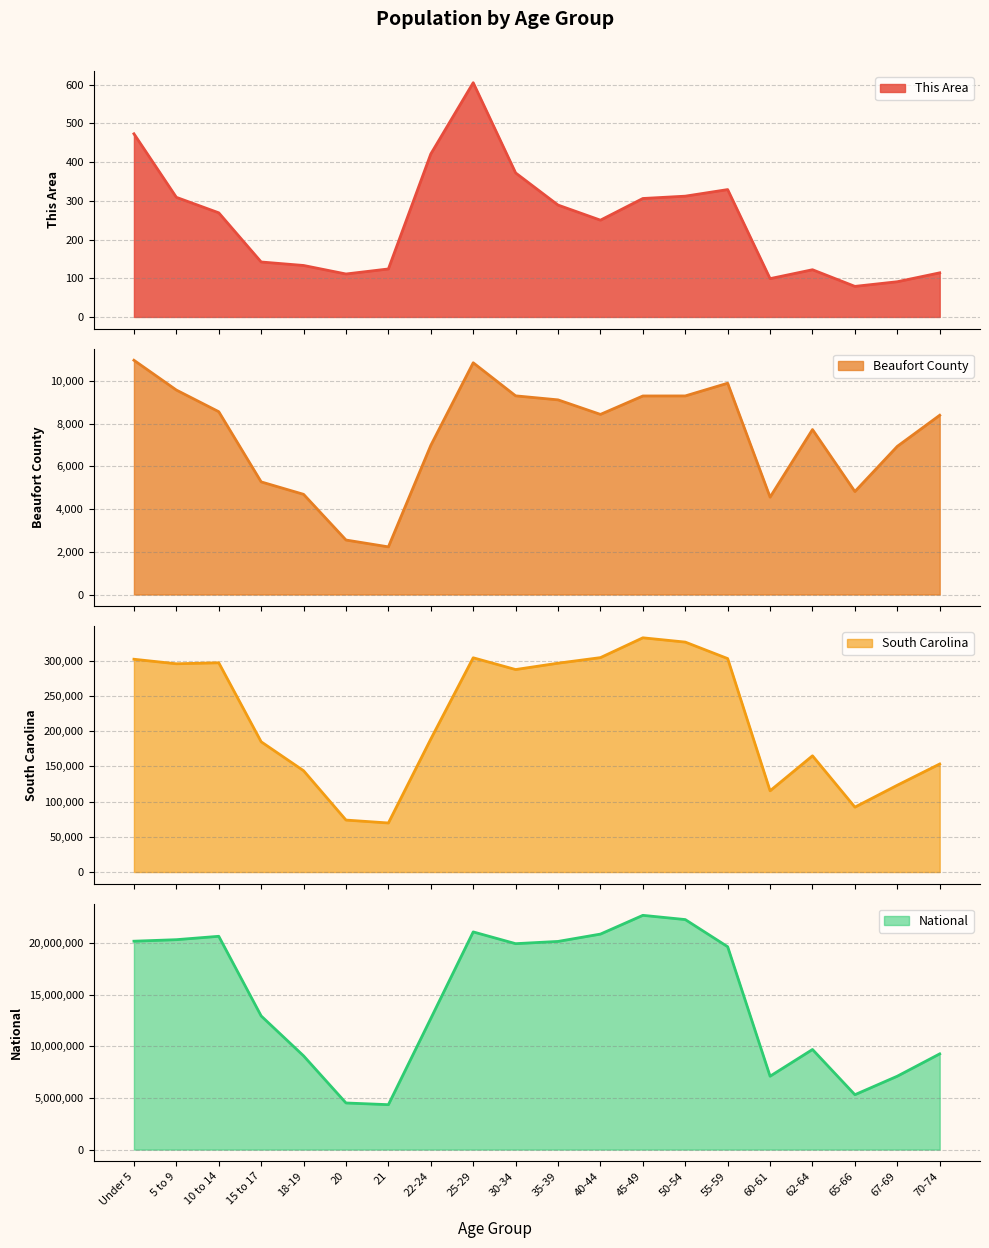

At which category is the sum across all series the highest?

45-49